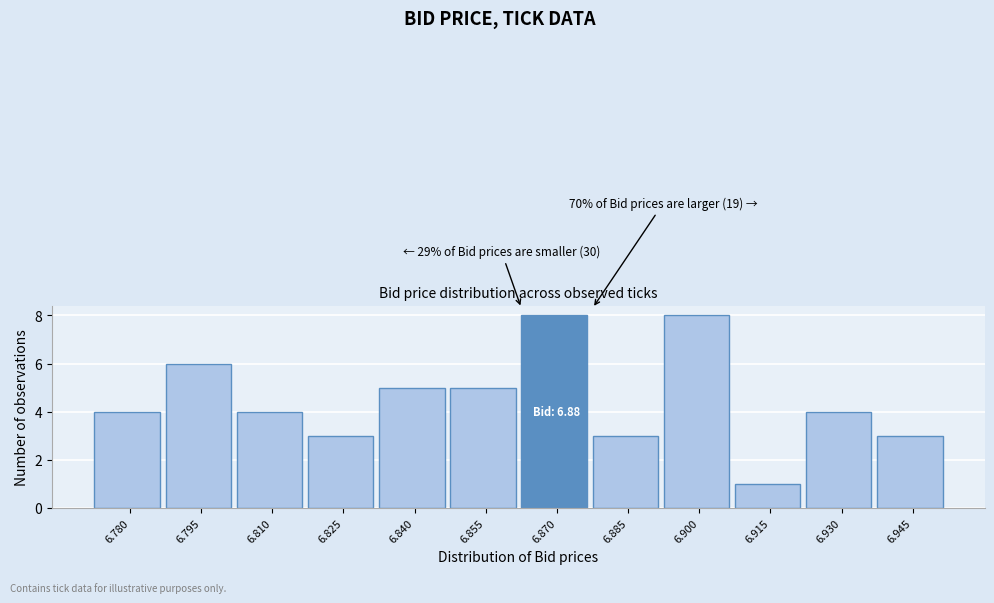

Reading left to right, what are all the values shown in this chart?

6.780=4	6.795=6	6.810=4	6.825=3	6.840=5	6.855=5	6.870=8	6.885=3	6.900=8	6.915=1	6.930=4	6.945=3